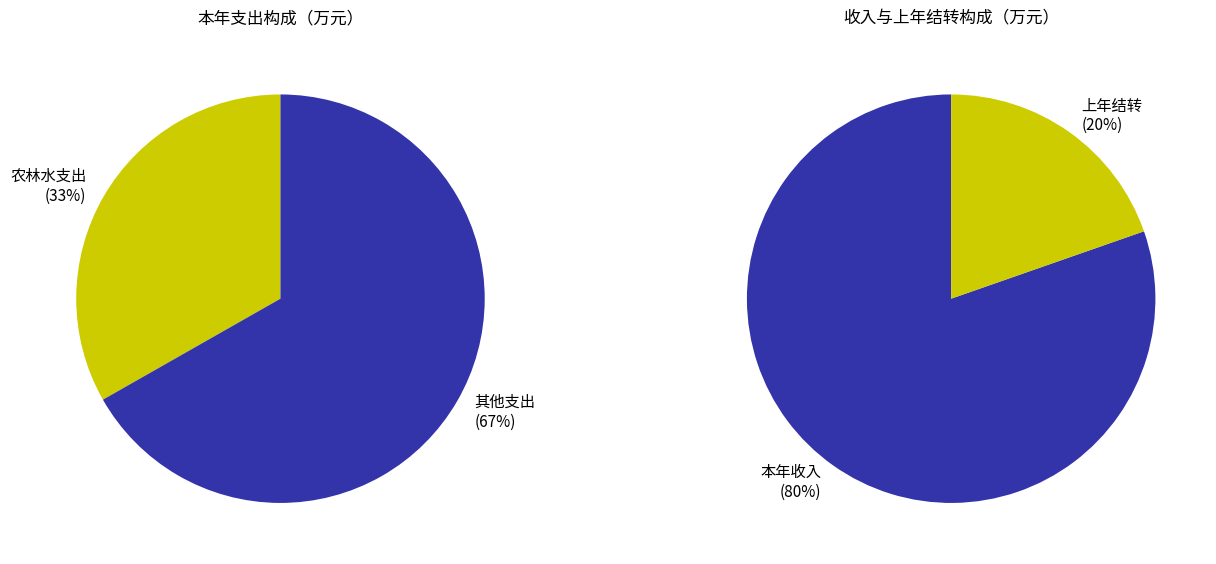

How much of the chart is everything except 农林水支出?

66.8%